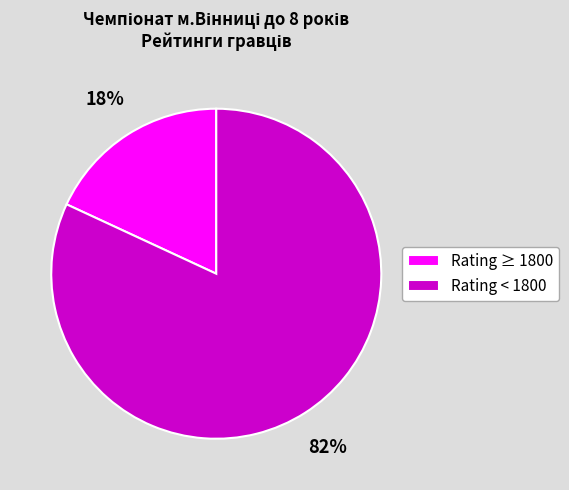

Combined, do Rating ≥ 1800 and Rating < 1800 account for over 50%?

Yes